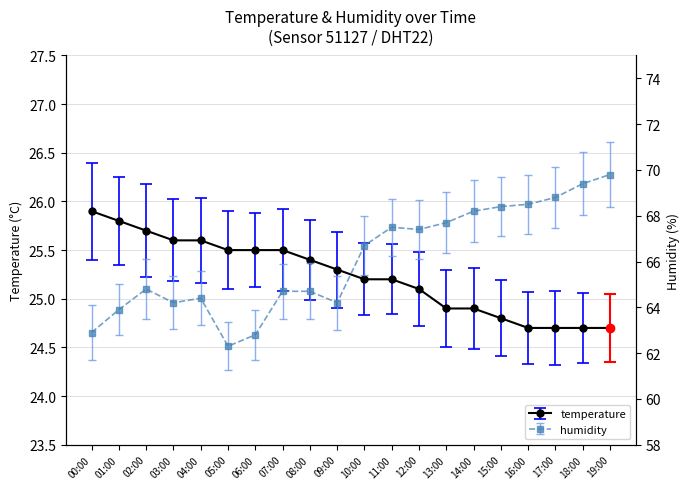

True or false: humidity and temperature cross at least once.

False